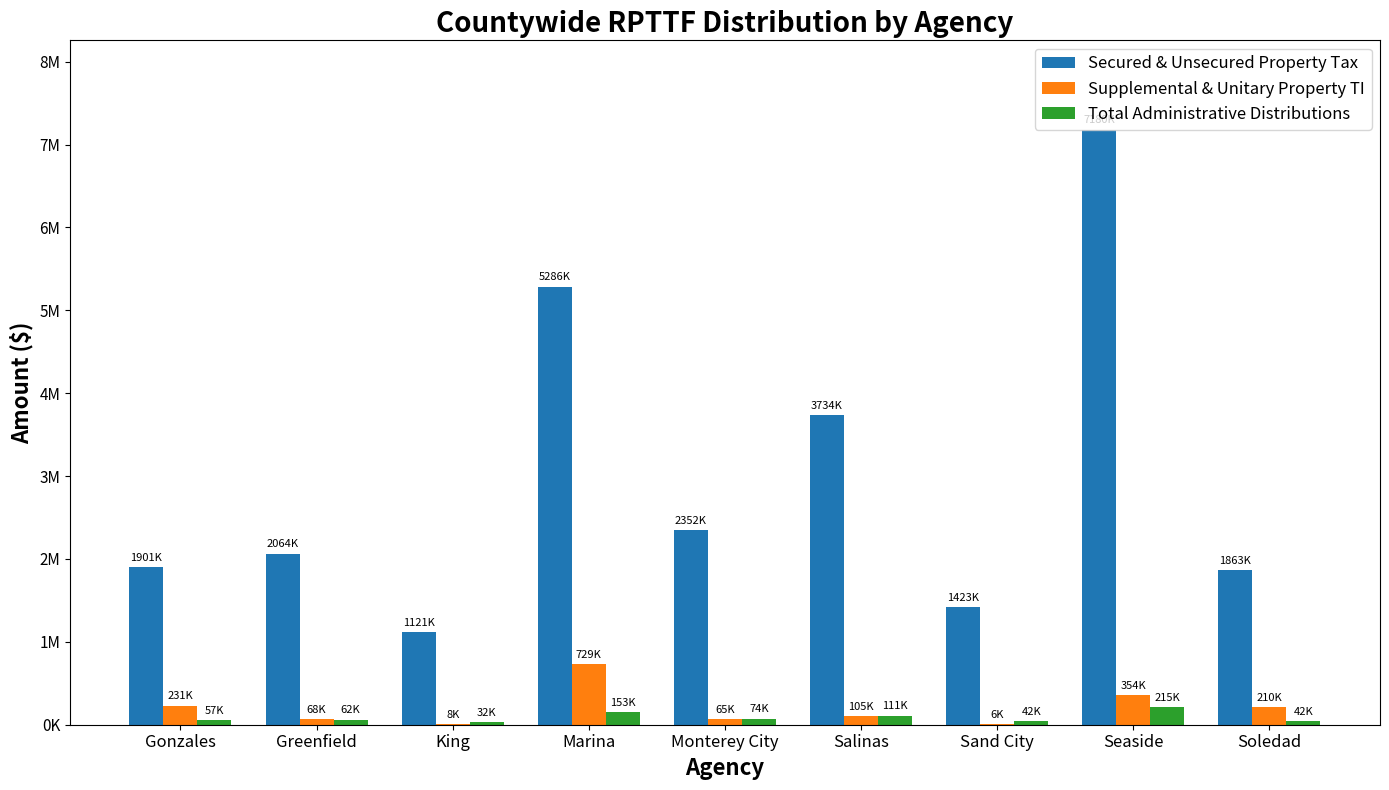

Are the bars horizontal?

No